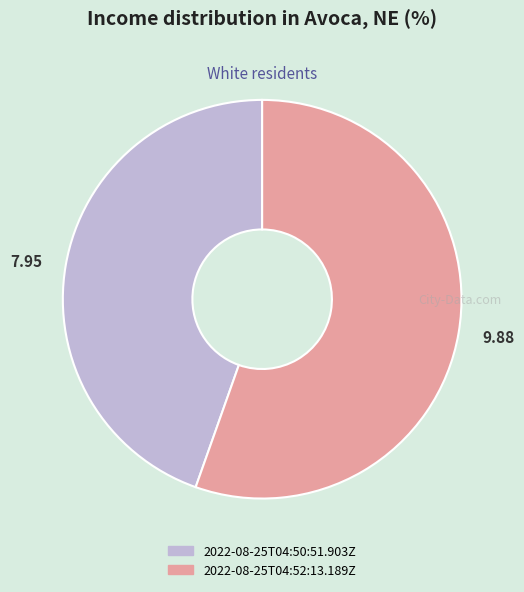

Does 2022-08-25T04:52:13.189Z represent more than half of the total?

Yes